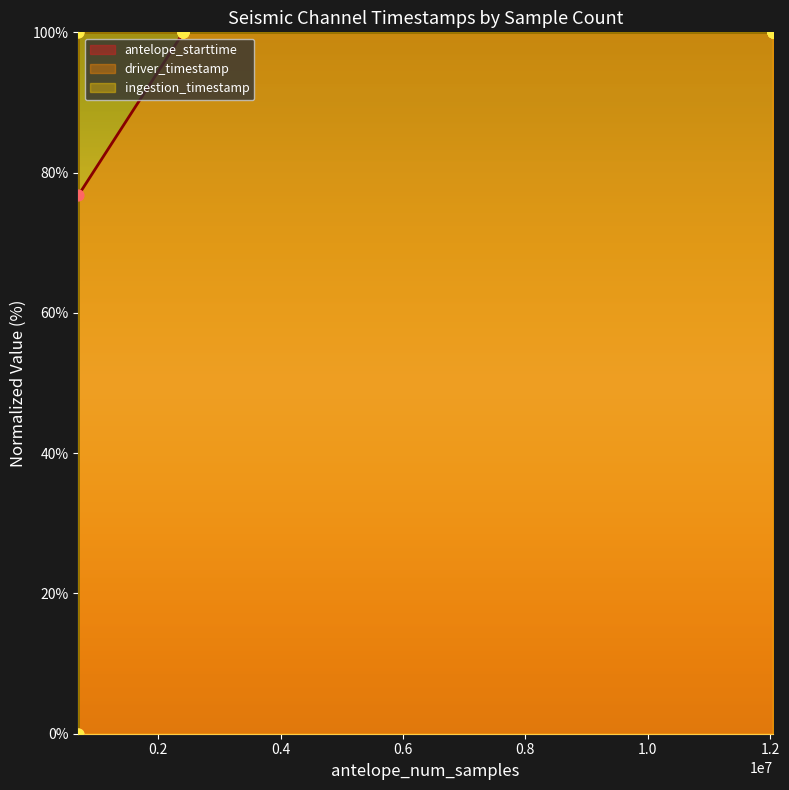

Which series contains the highest Y value?

antelope_starttime